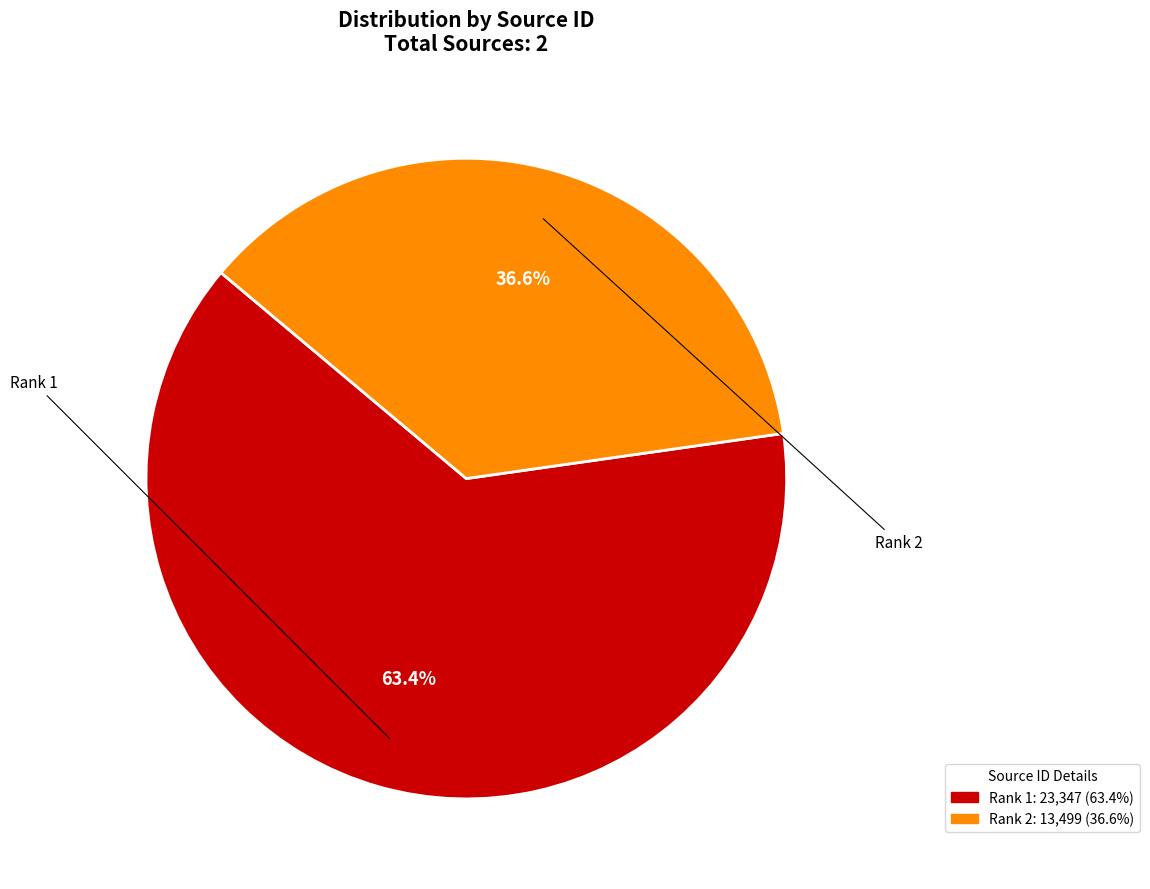

Is there any slice that represents more than half of the pie?

Yes